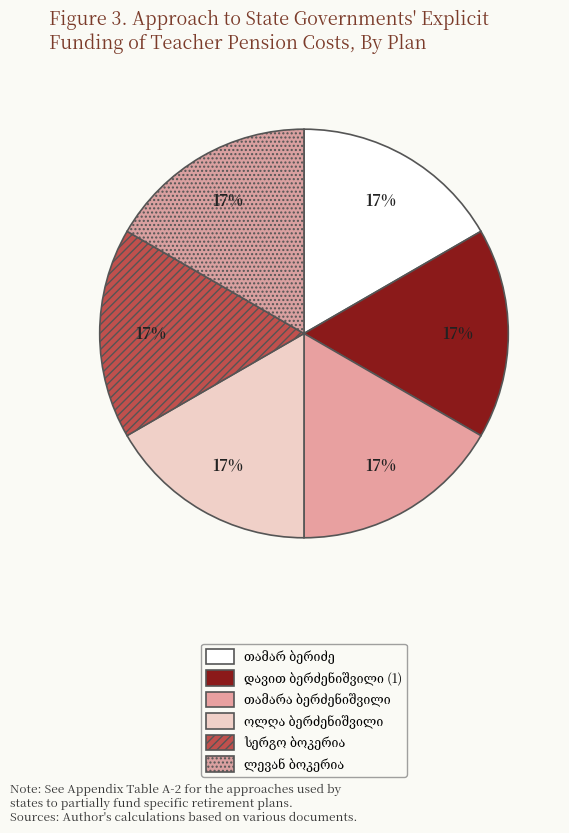

What percentage is the თამარა ბერძენიშვილი slice, to the nearest percent?

17%